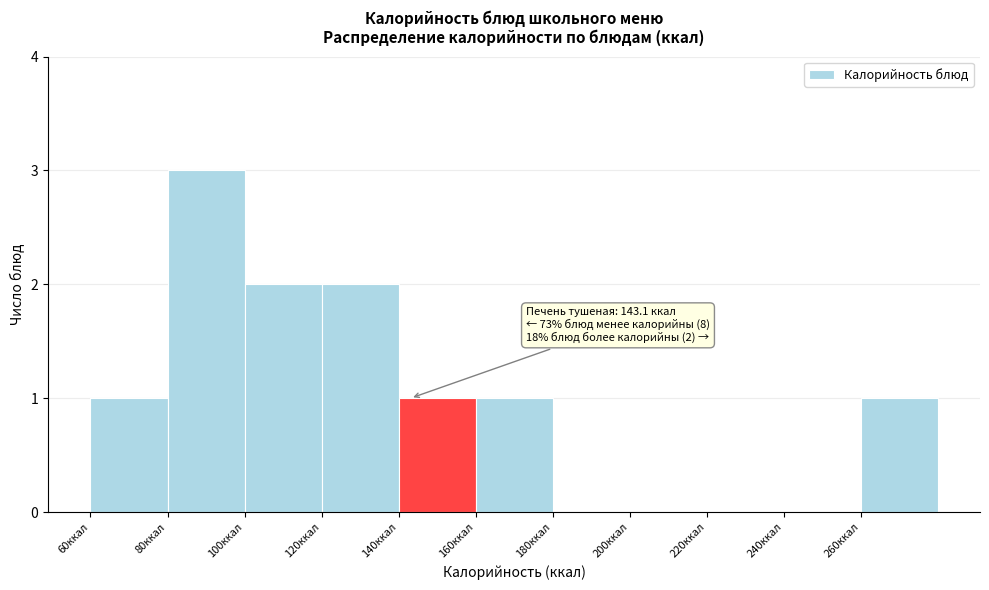

Over which range of the x-axis is the bar tallest?

80 to 100